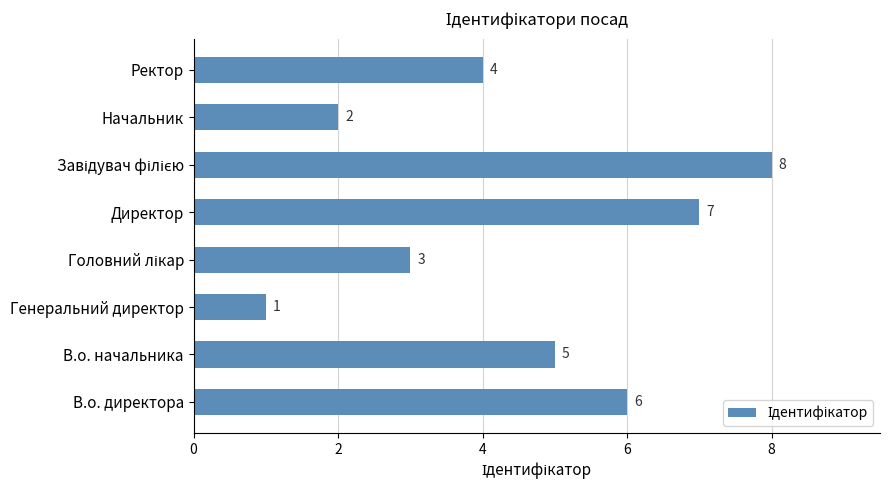

True or false: the data shows 3 at Начальник.

False